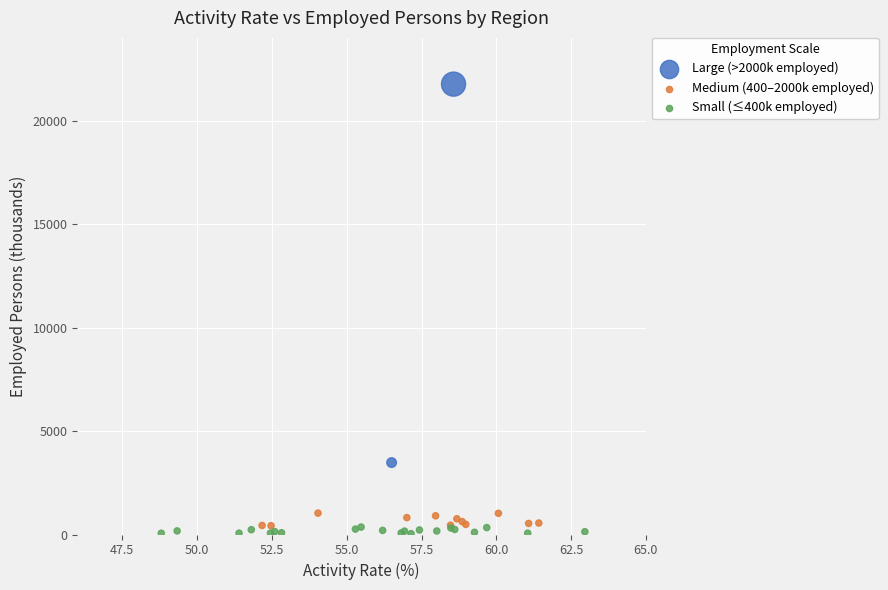

What are all the series names shown in the legend?

Large (>2000k employed), Medium (400–2000k employed), Small (≤400k employed)